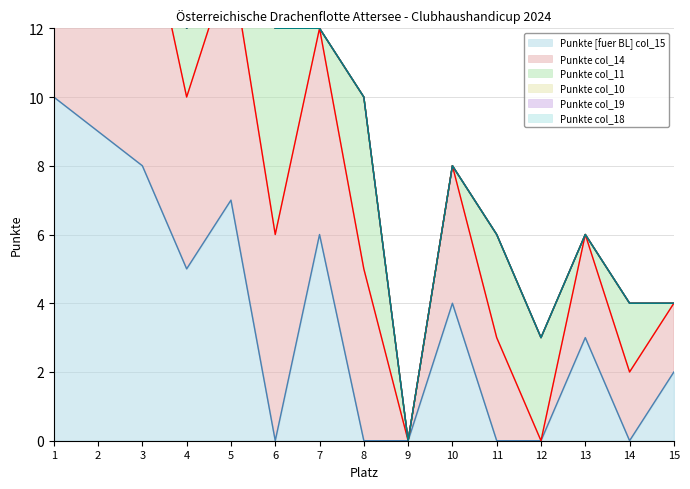

Which series has the largest total across all categories?

Punkte col_14